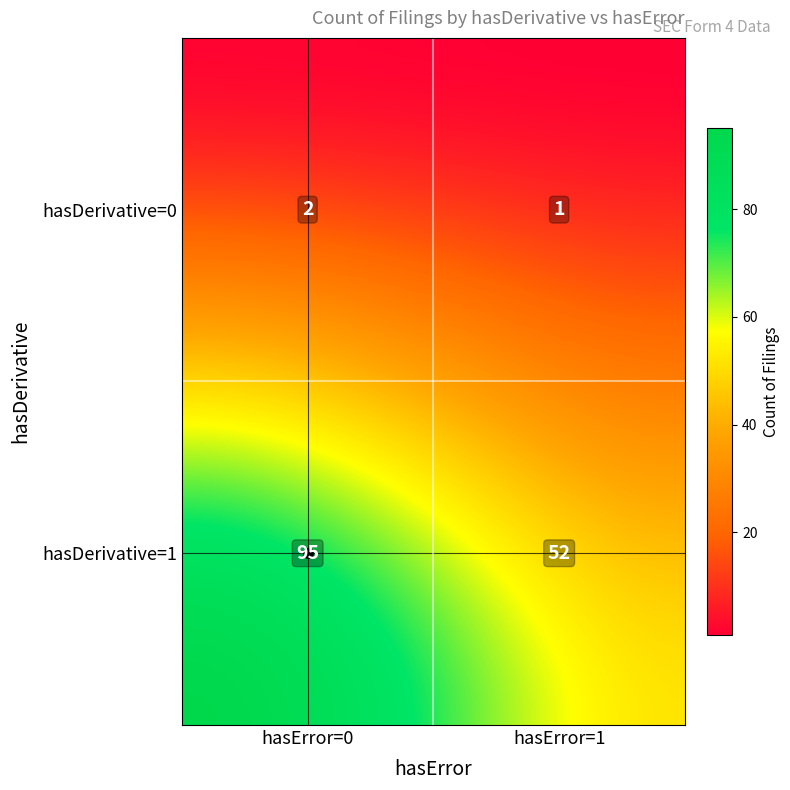

List the labels in order of value, smallest first.

hasDerivative=0, hasError=1, hasDerivative=0, hasError=0, hasDerivative=1, hasError=1, hasDerivative=1, hasError=0